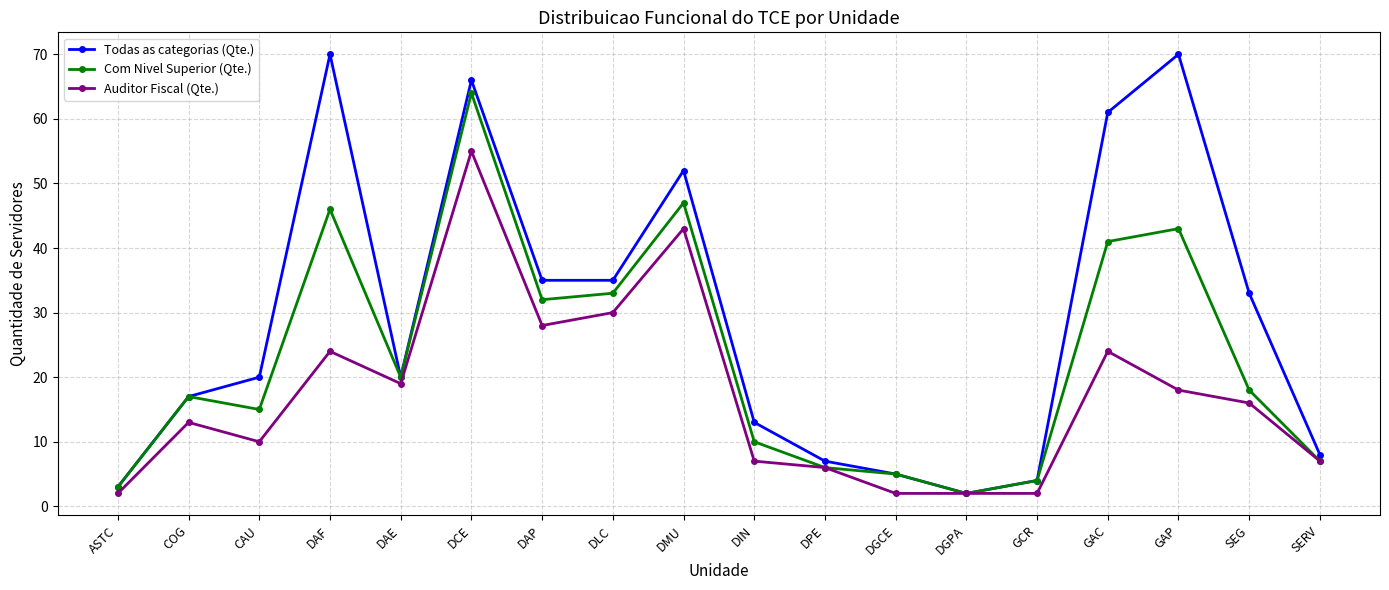

At how many categories does at least one series exceed 58?

4